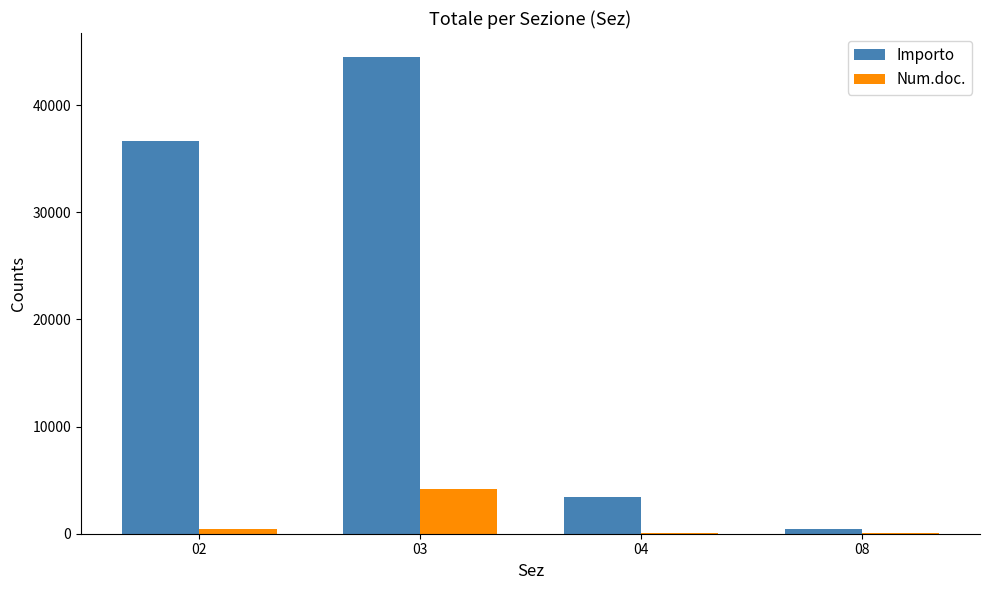

How many series are shown in this chart?

2